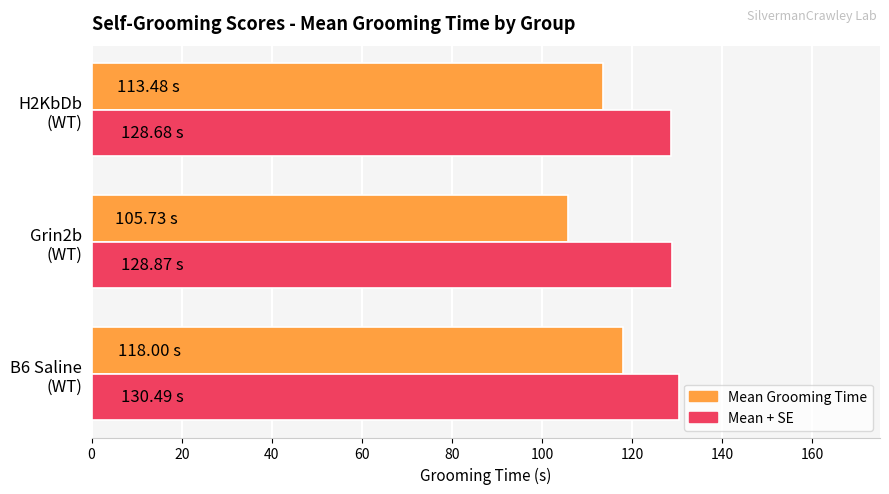

How many data points does each series have?

3